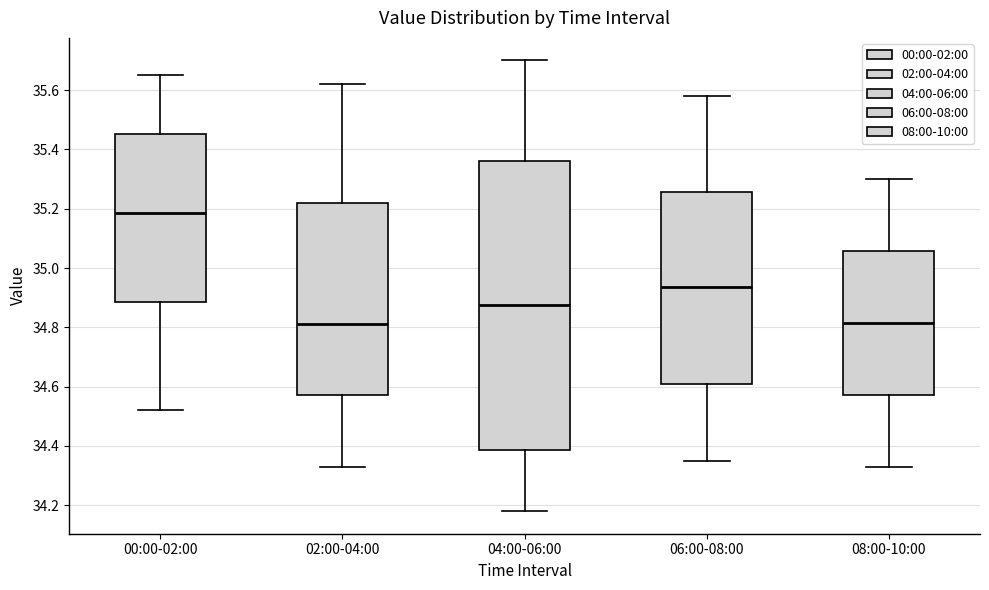

Reading left to right, transcribe this box plot: for each box, give where its median line is, the range the box spans, and where its two whiskers end, as read against the y-axis. The values are not printed on the chart, so give them approximately, as read against the axis.

00:00-02:00: median 35.18, box 34.88 to 35.46, whiskers 34.52 to 35.66
02:00-04:00: median 34.82, box 34.58 to 35.22, whiskers 34.34 to 35.62
04:00-06:00: median 34.88, box 34.38 to 35.36, whiskers 34.18 to 35.70
06:00-08:00: median 34.94, box 34.62 to 35.26, whiskers 34.36 to 35.58
08:00-10:00: median 34.82, box 34.58 to 35.06, whiskers 34.34 to 35.30